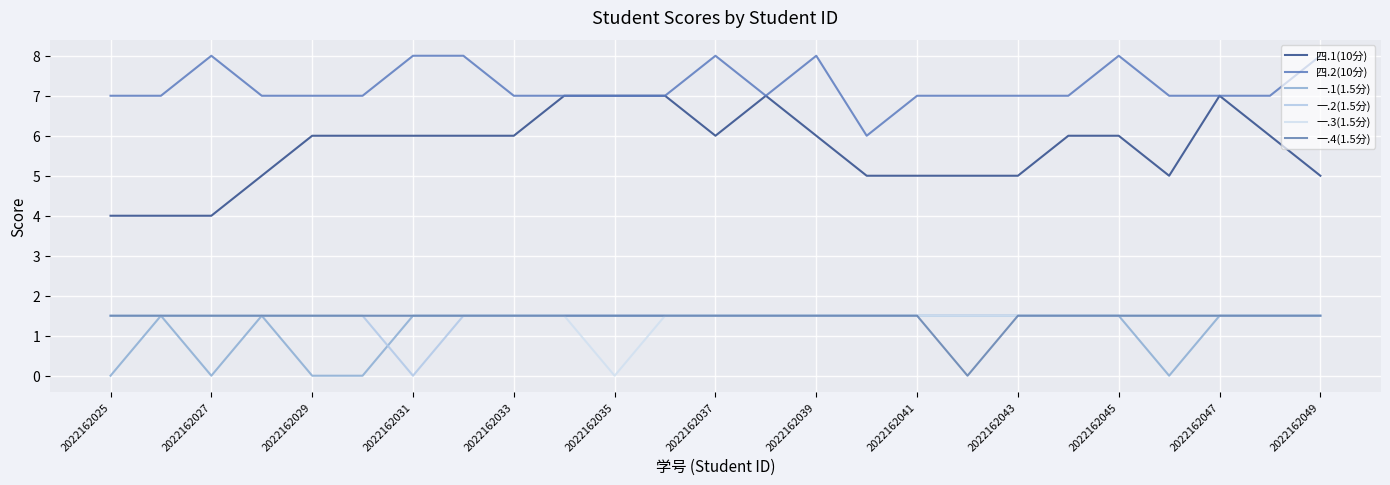

True or false: 一.2(1.5分) has more than 2 interior local peaks.

False